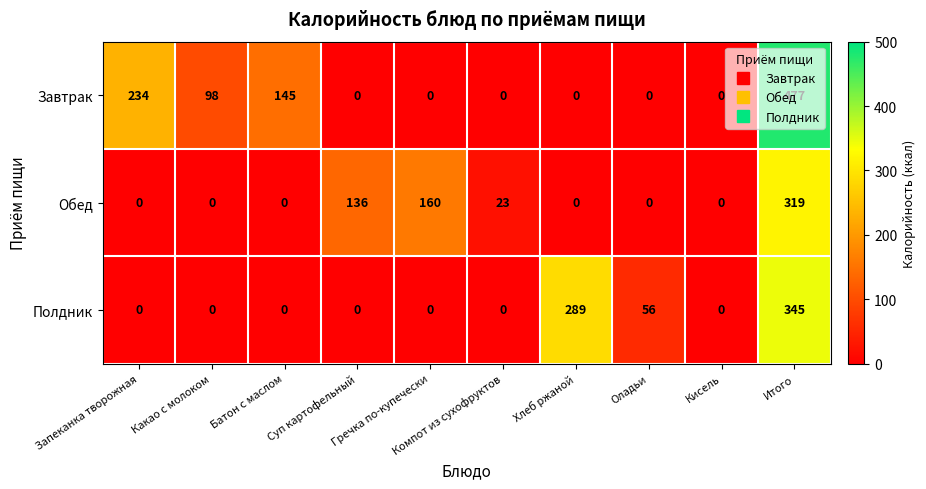

Rank the series by their average value, from highest to lowest.

Завтрак, Полдник, Обед